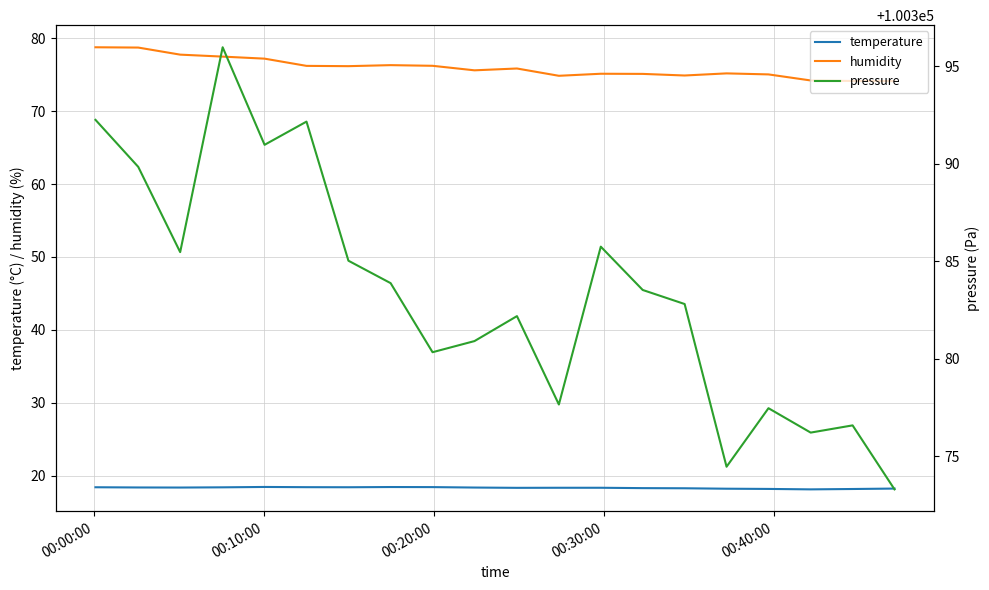

True or false: temperature and humidity cross at least once.

False